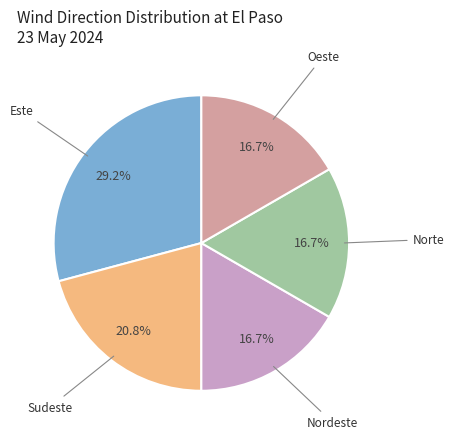

Does any single category account for the majority?

No